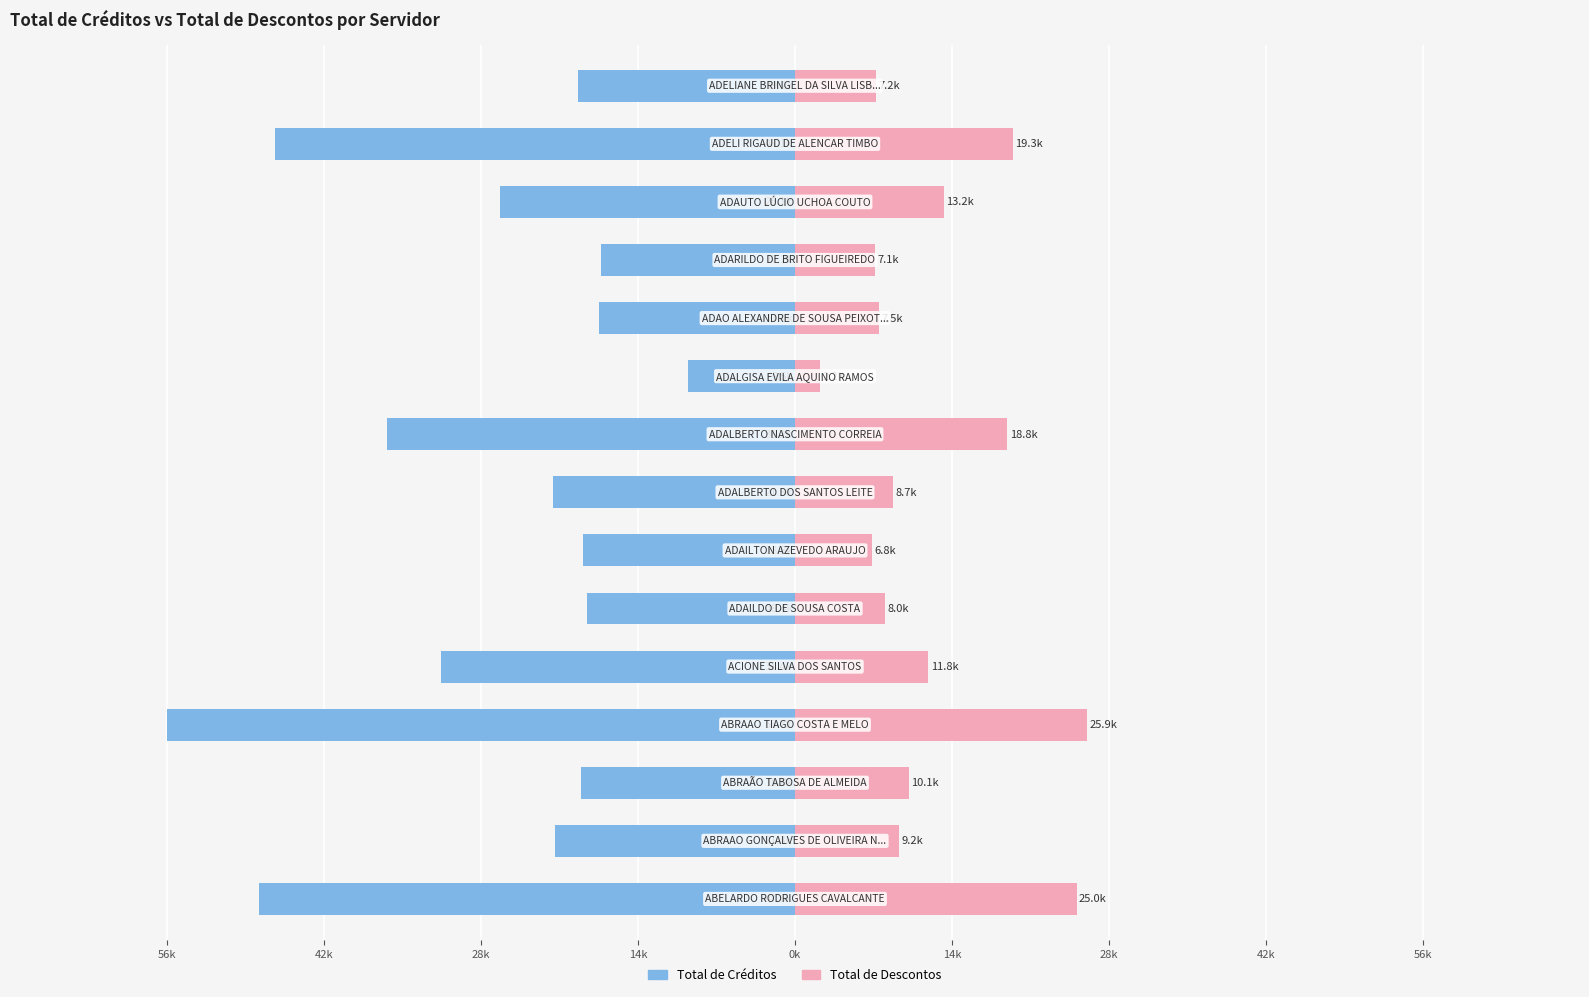

What is the average value of the Total de Descontos series?

12055.3